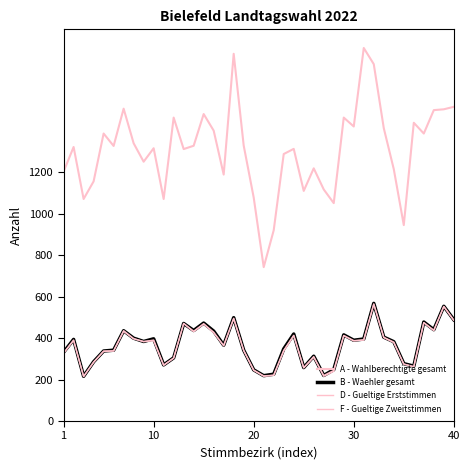

How many lines are shown in the chart?

4